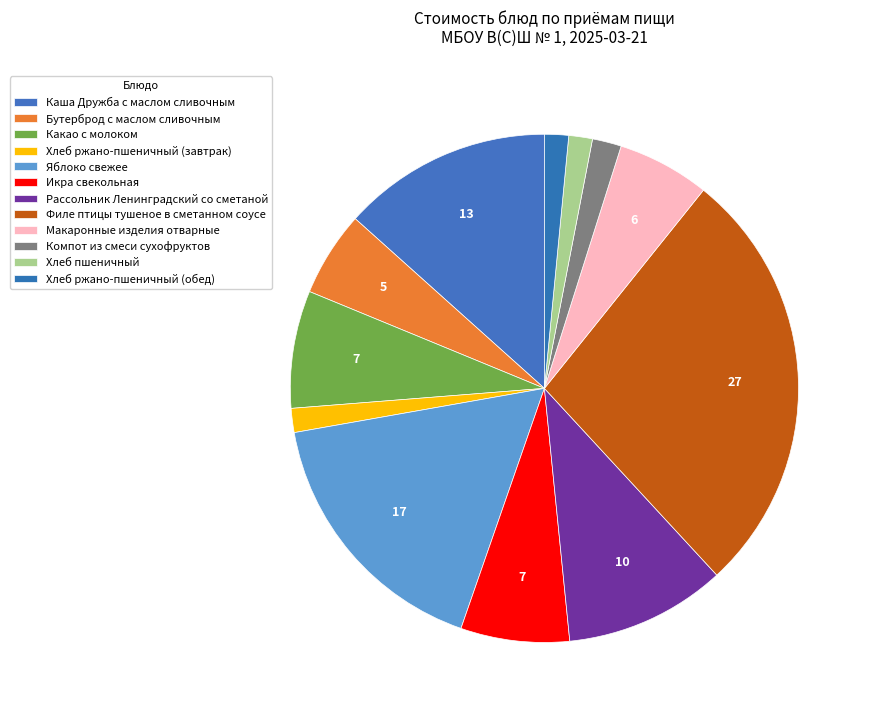

How many slices are in this pie chart?

12